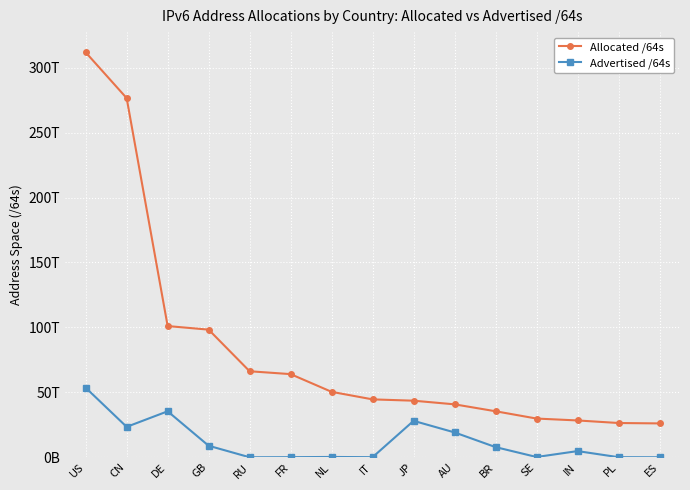

Does the chart have visible grid lines?

Yes